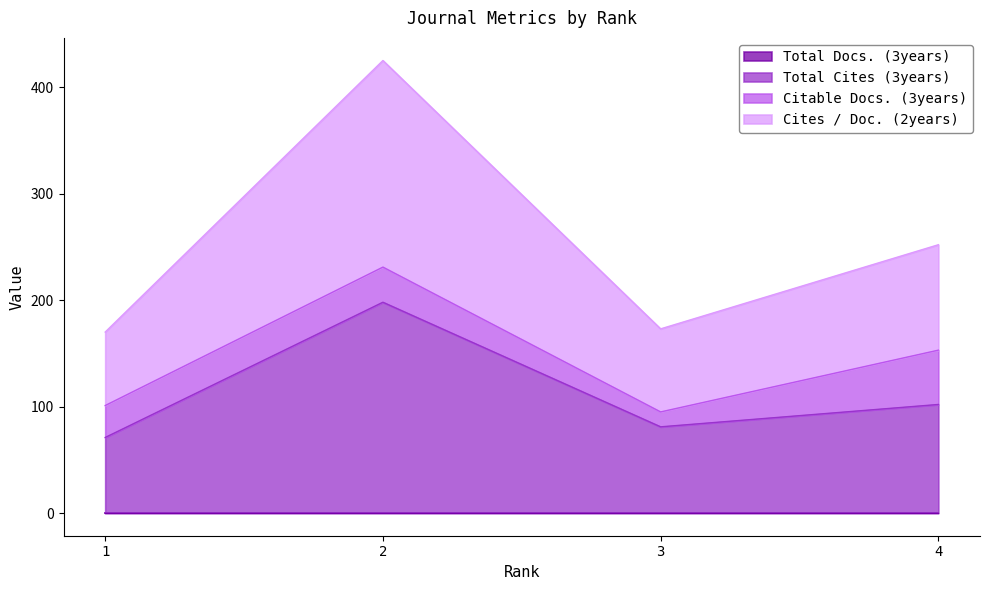

The value of Cites / Doc. (2years) at 2 is 611. True or false?

False